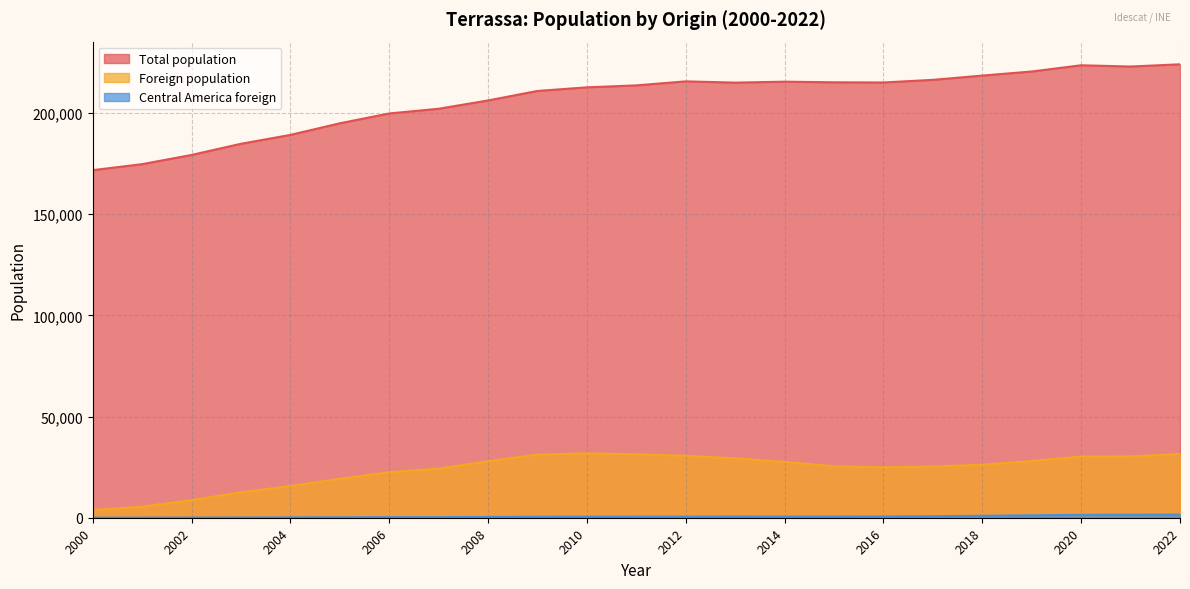

What is the value of the Central America foreign point at the 17th from the left?

271